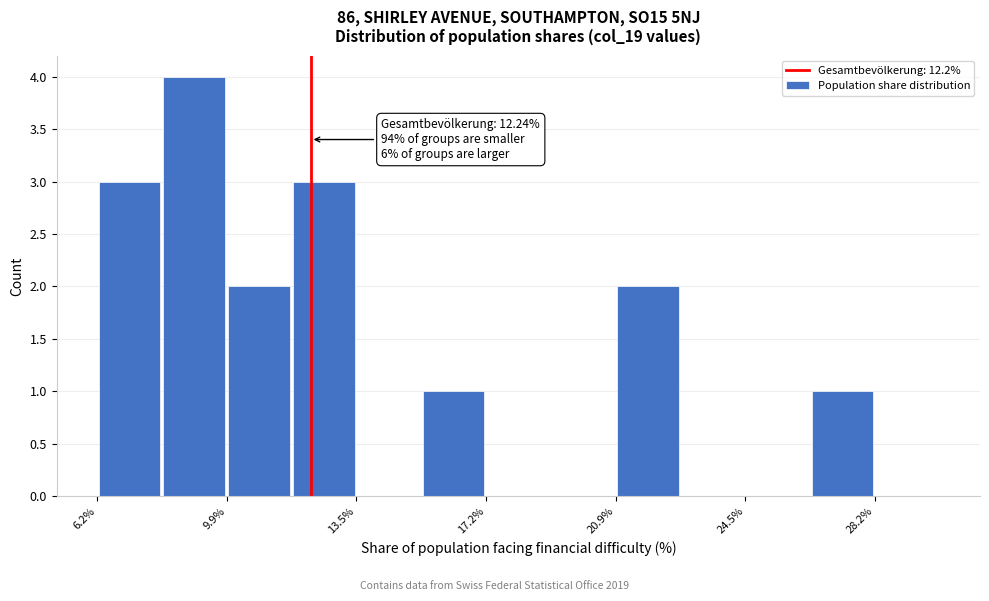

Around what value on the x-axis is the tallest bar? Give the approximate position of its centre, as read against the axis.

9.0